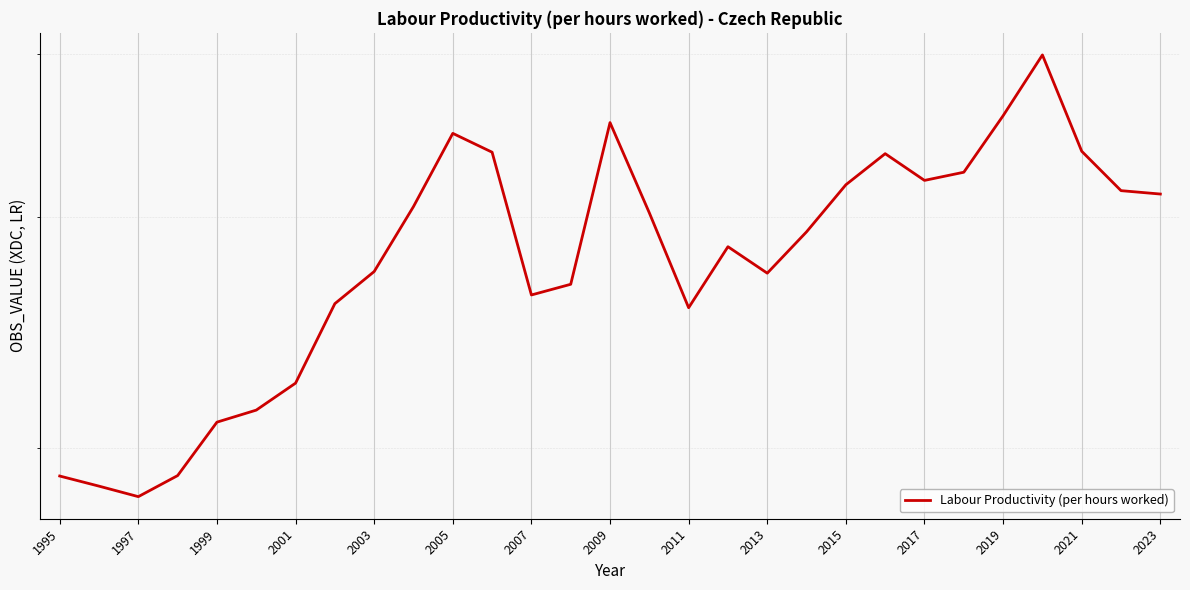

True or false: the data shows 71.5 at 2001.

False